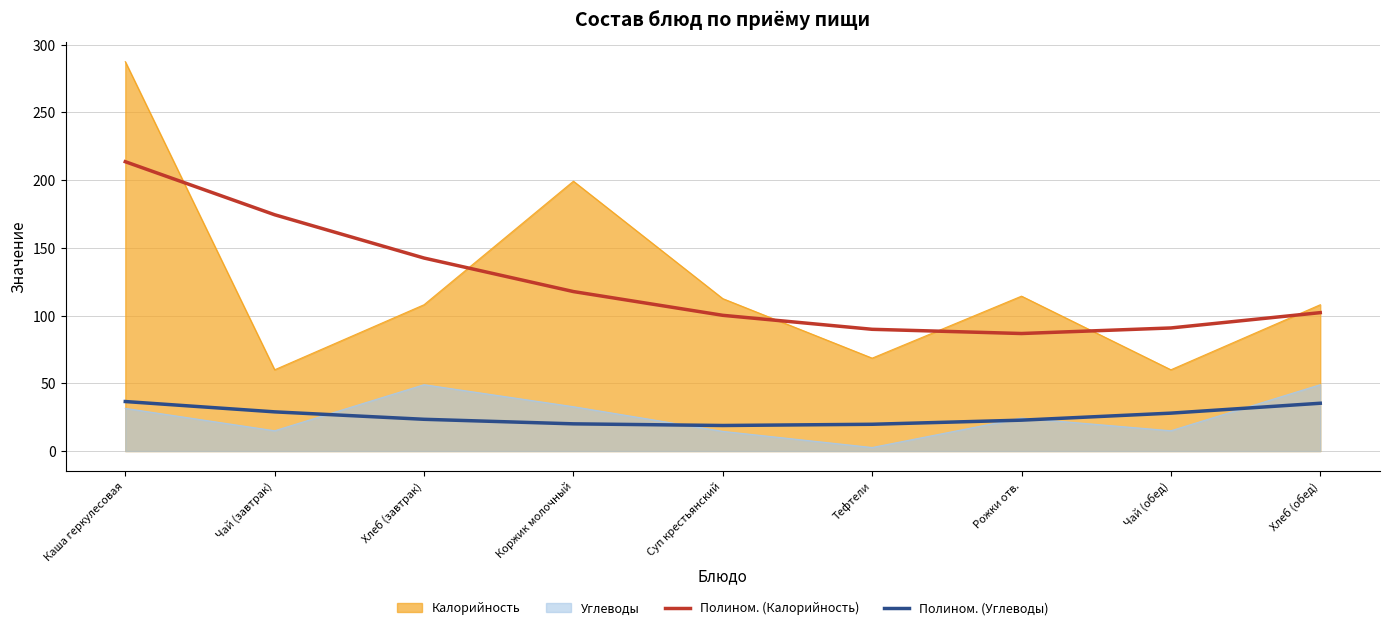

What is the average value of the Полином. (Углеводы) series?

26.0